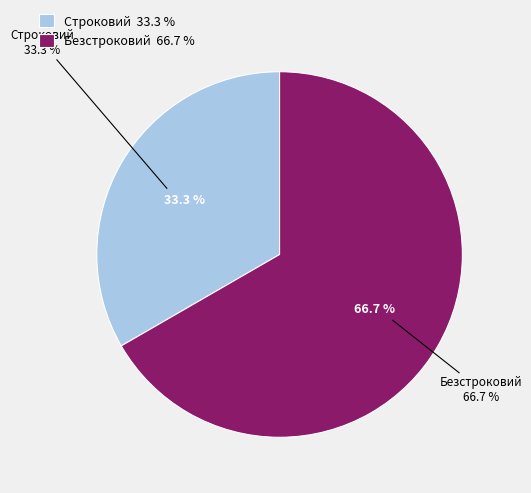

To the nearest percent, what portion does Строковий represent?

33%